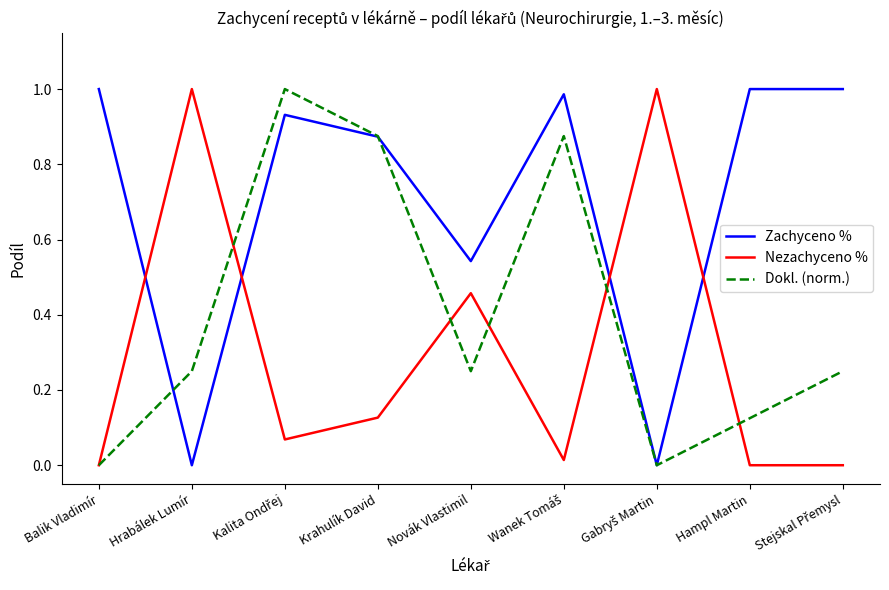

What is the sum of all Nezachyceno % values?

2.7